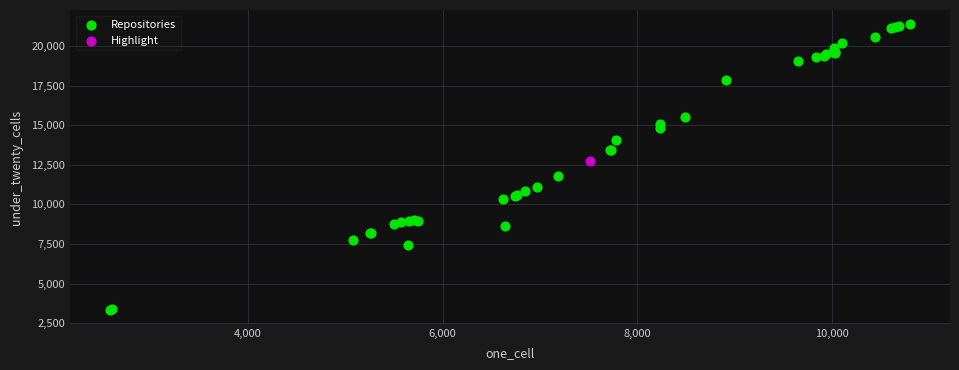

What are all the series names shown in the legend?

Repositories, Highlight